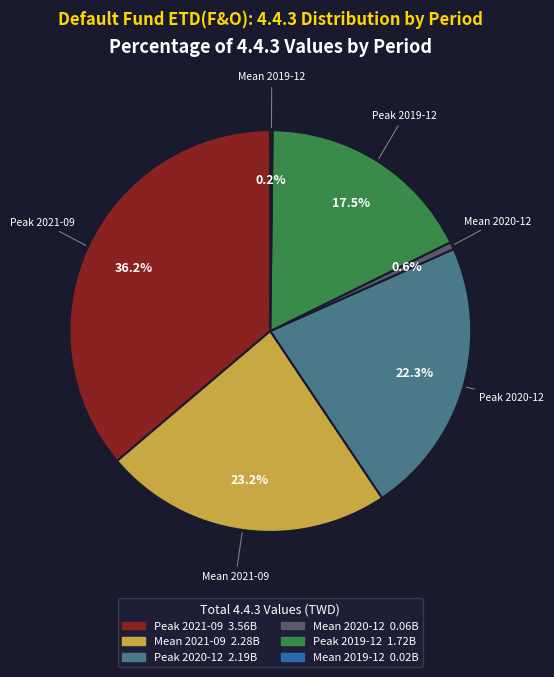

Does any single category account for the majority?

No